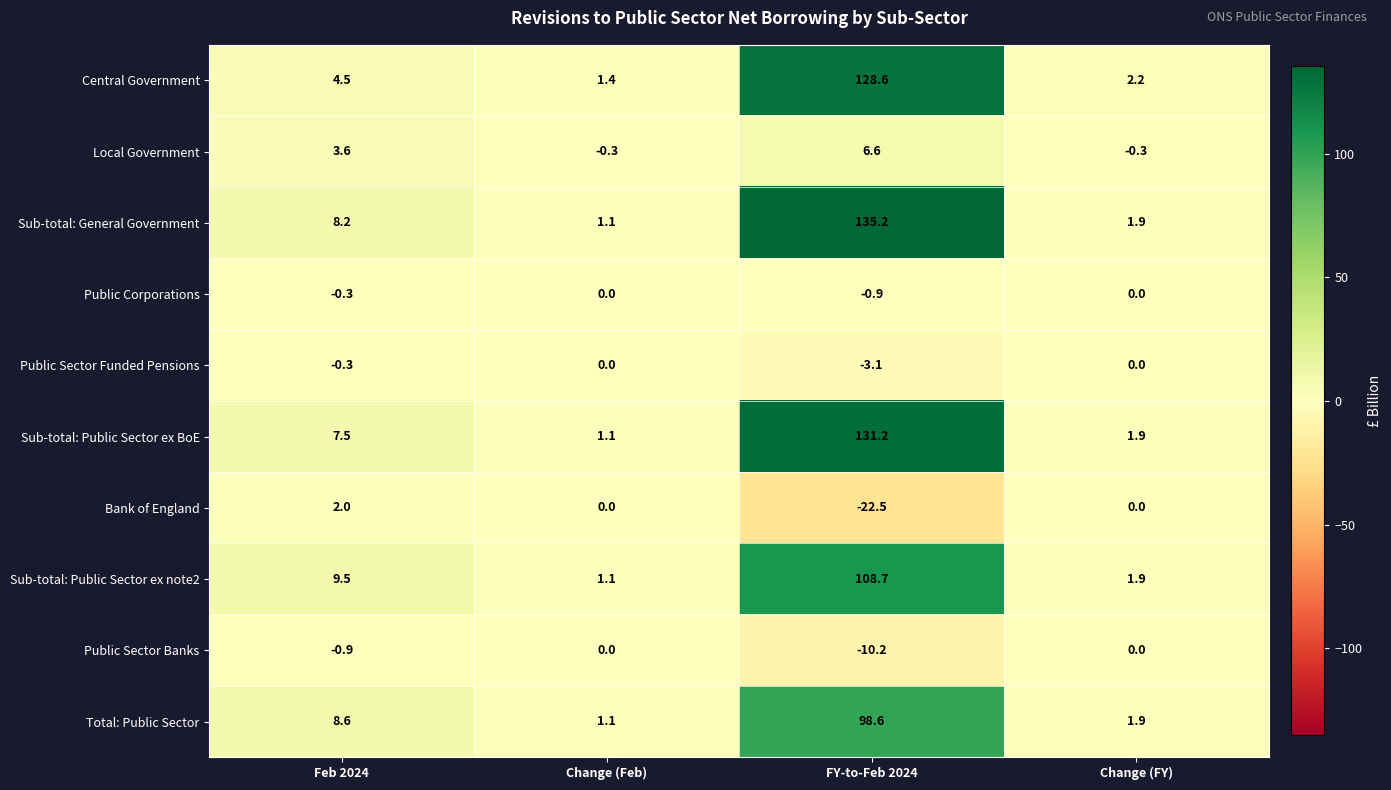

What is the total value across all series at Change (Feb)?

5.5